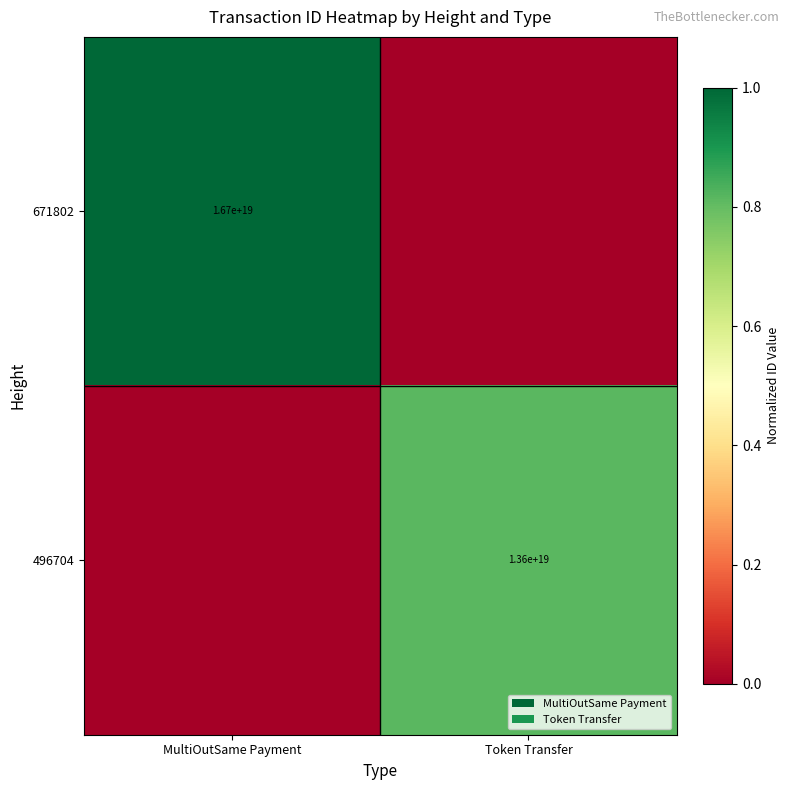

What is the difference between the highest and lowest values at Token Transfer?

0.8